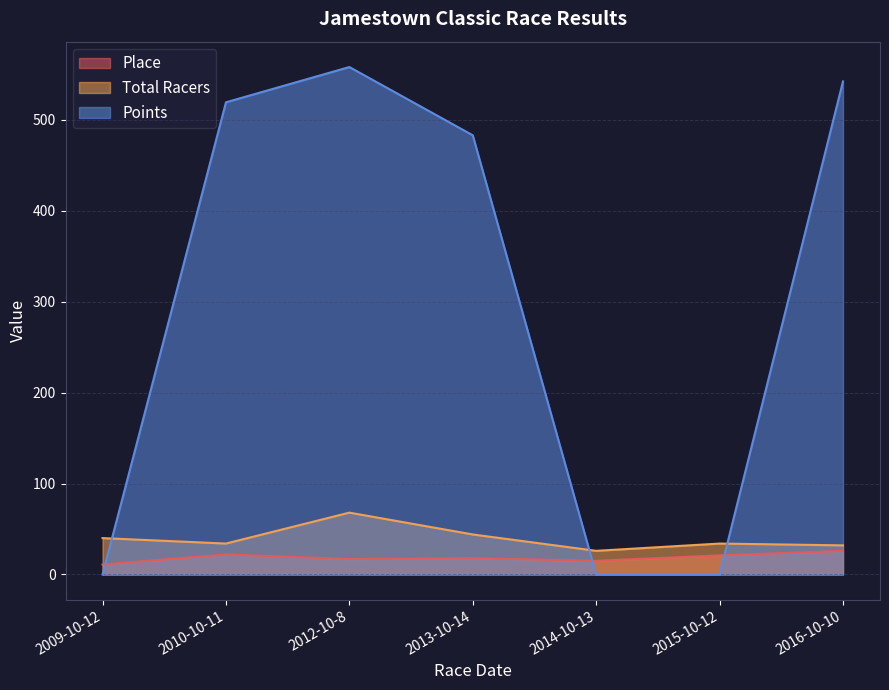

What is the average value of the Points series?

300.3